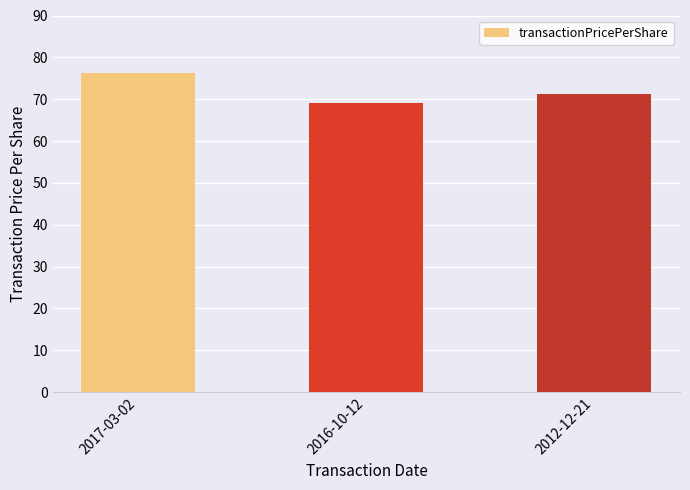

How many bars are there in total?

3